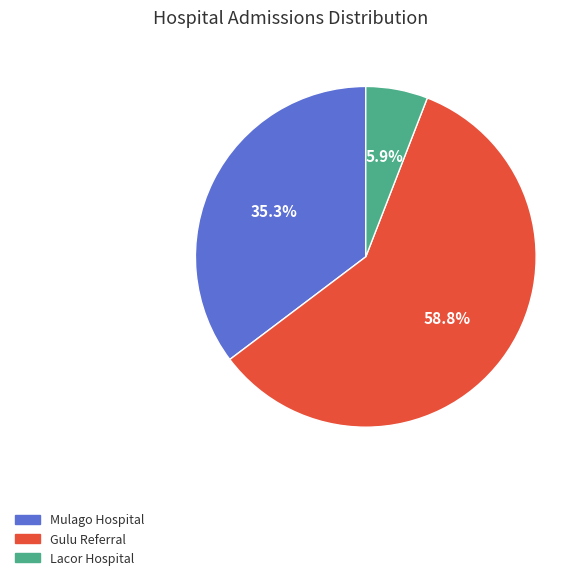

Is there any slice that represents more than half of the pie?

Yes